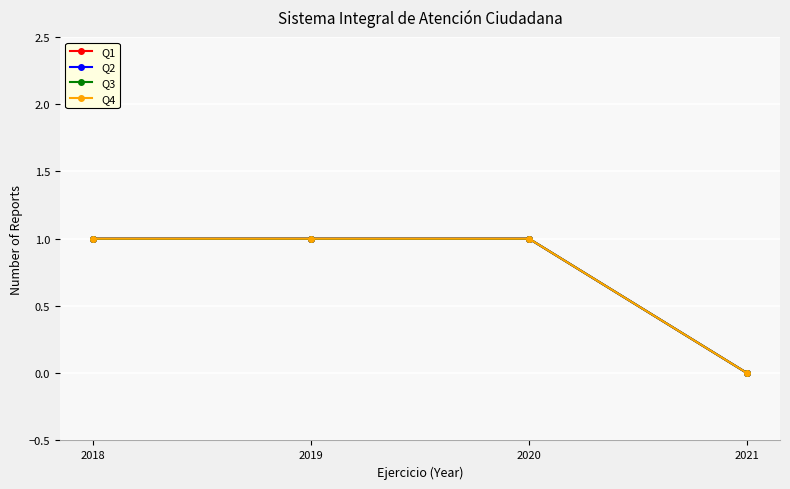

Is this an area chart (filled region under the line)?

No